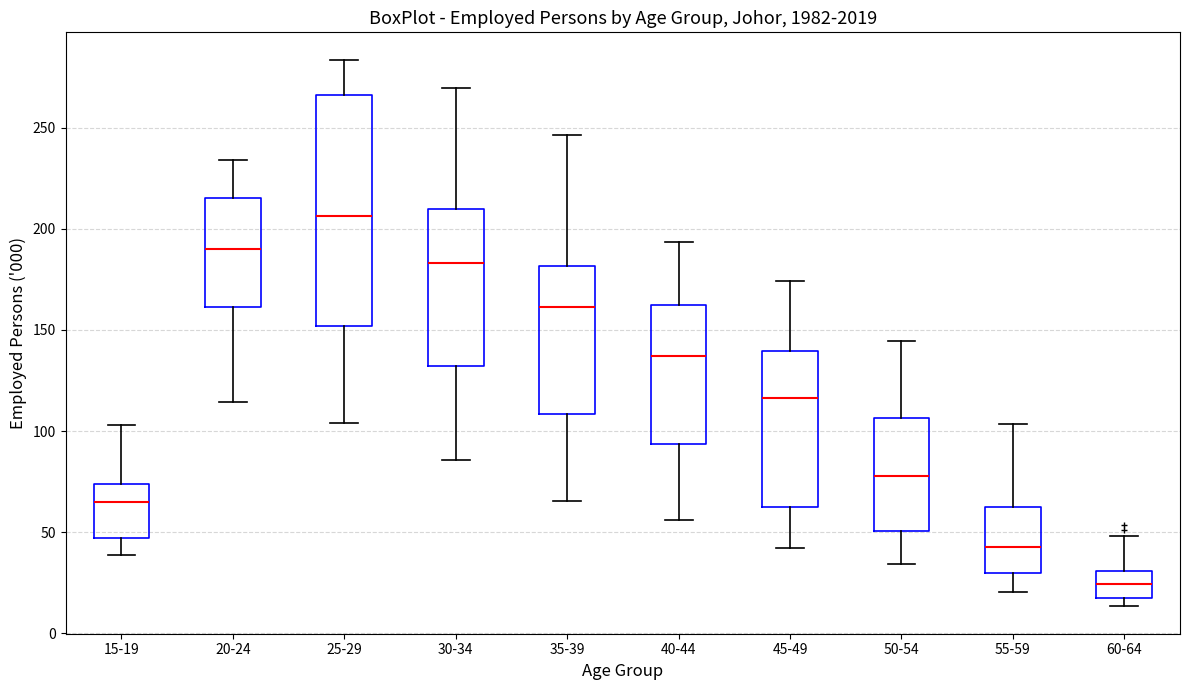

Reading left to right, read every box against the y-axis: the position of its median line, the range the box covers, and the ends of its whiskers. The values are not printed on the chart, so give them approximately, as read against the axis.

15-19: median 65, box 45 to 75, whiskers 40 to 105
20-24: median 190, box 160 to 215, whiskers 115 to 235
25-29: median 205, box 150 to 265, whiskers 105 to 285
30-34: median 185, box 130 to 210, whiskers 85 to 270
35-39: median 160, box 110 to 180, whiskers 65 to 245
40-44: median 135, box 95 to 165, whiskers 55 to 195
45-49: median 115, box 65 to 140, whiskers 40 to 175
50-54: median 80, box 50 to 105, whiskers 35 to 145
55-59: median 45, box 30 to 65, whiskers 20 to 105
60-64: median 25, box 20 to 30, whiskers 15 to 50